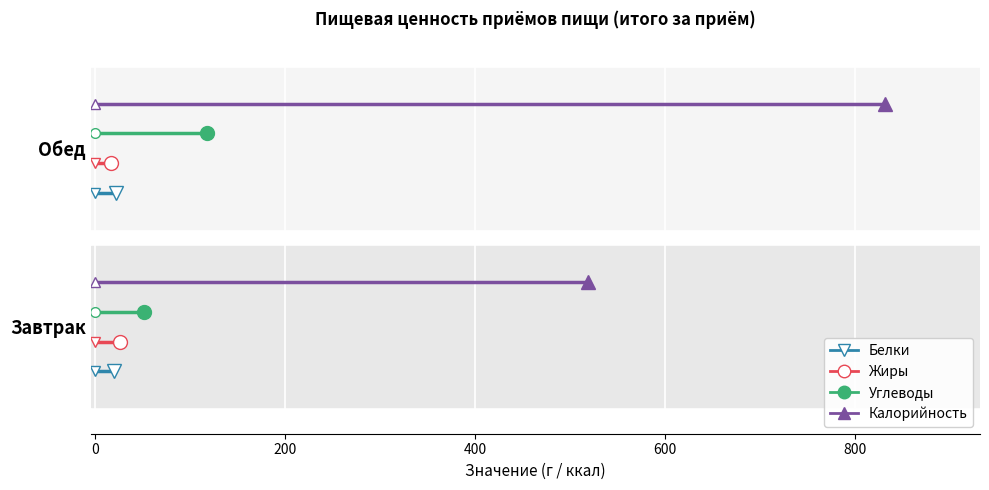

What are all the series names shown in the legend?

Белки, Жиры, Углеводы, Калорийность